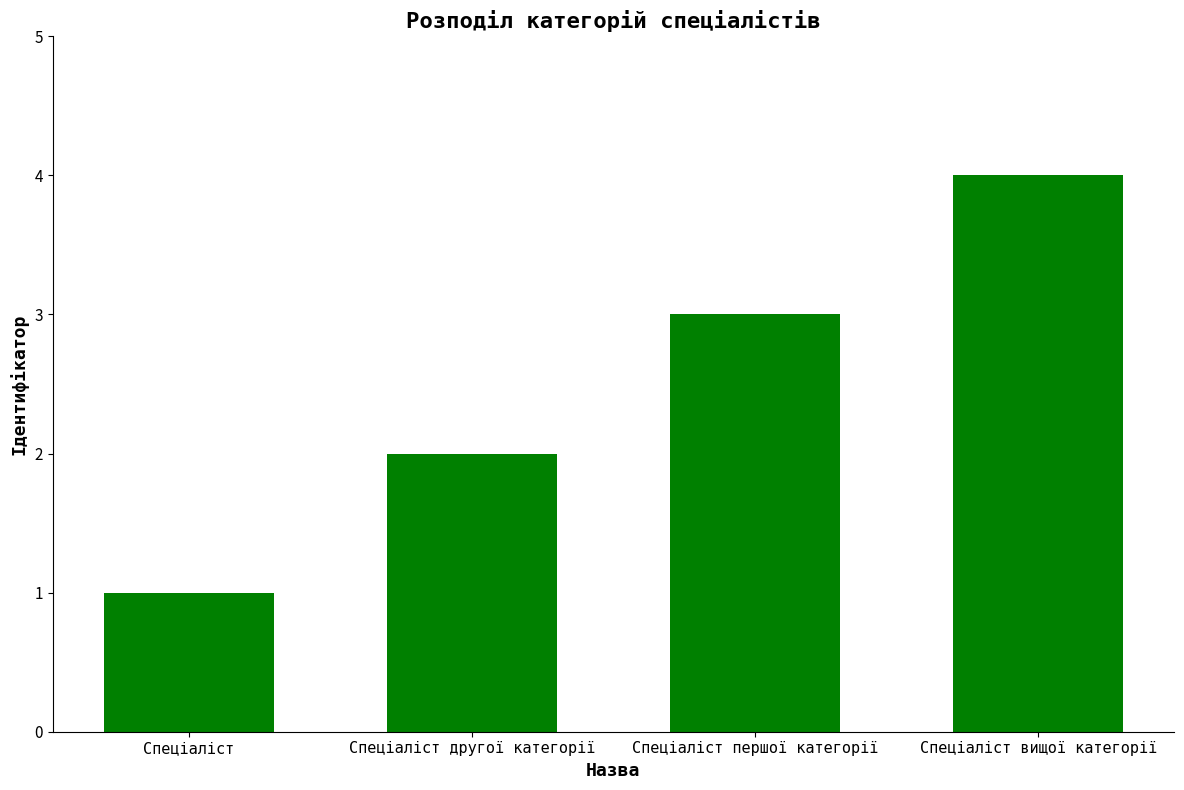

What is the change in value from Спеціаліст першої категорії to Спеціаліст вищої категорії?

+1